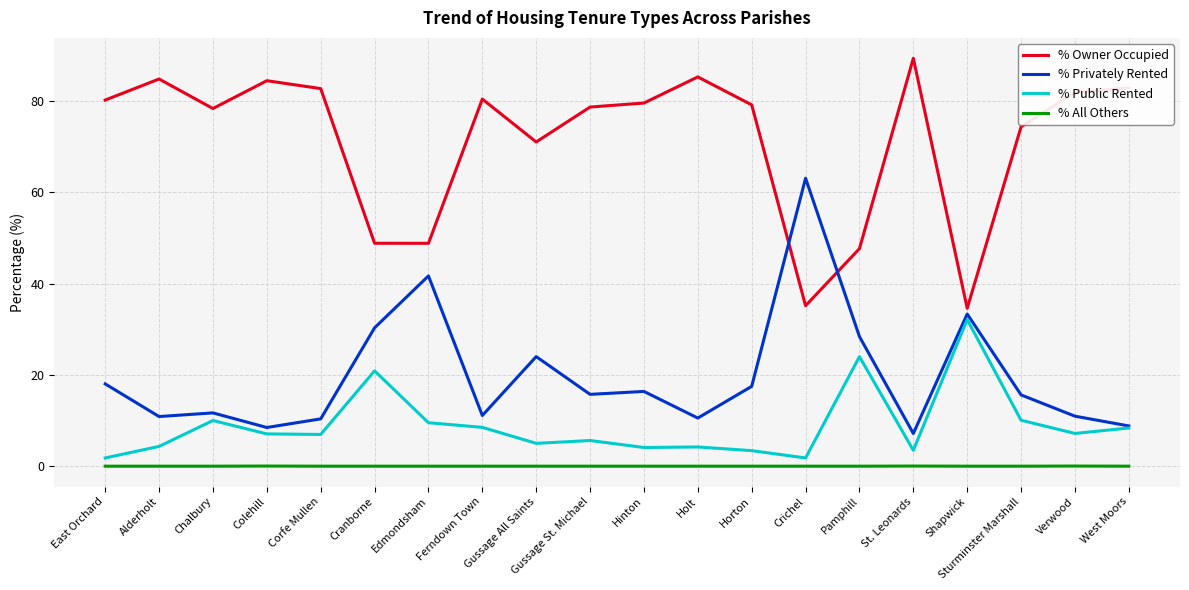

What position from the left is Gussage St. Michael?

10